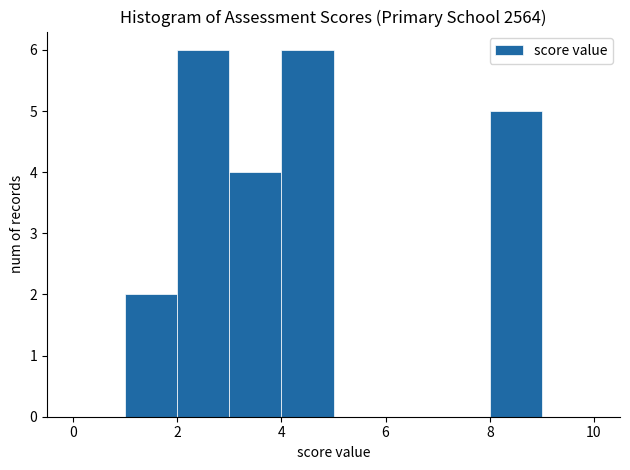

What is the height of the bar covering 8 to 9 on the x-axis? The values are not printed on the chart, so give them approximately, as read against the axis.

5